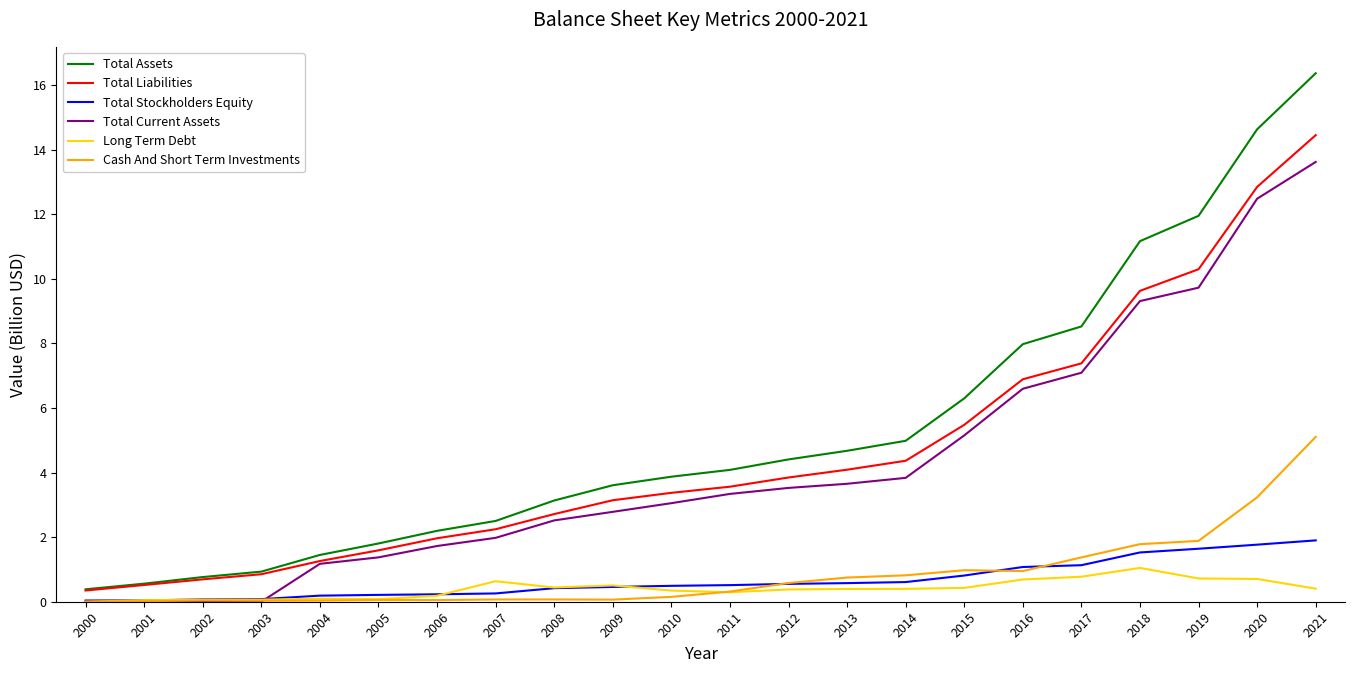

At how many categories does at least one series exceed 7?

6